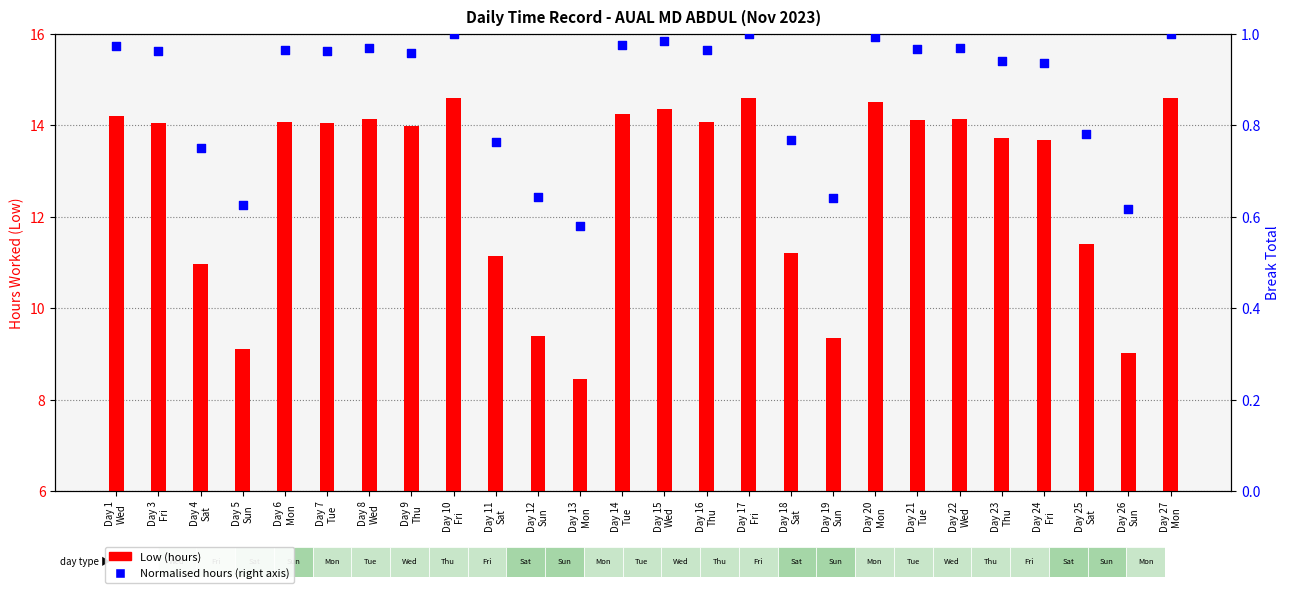

Which series contains the highest Y value?

Low (hours)